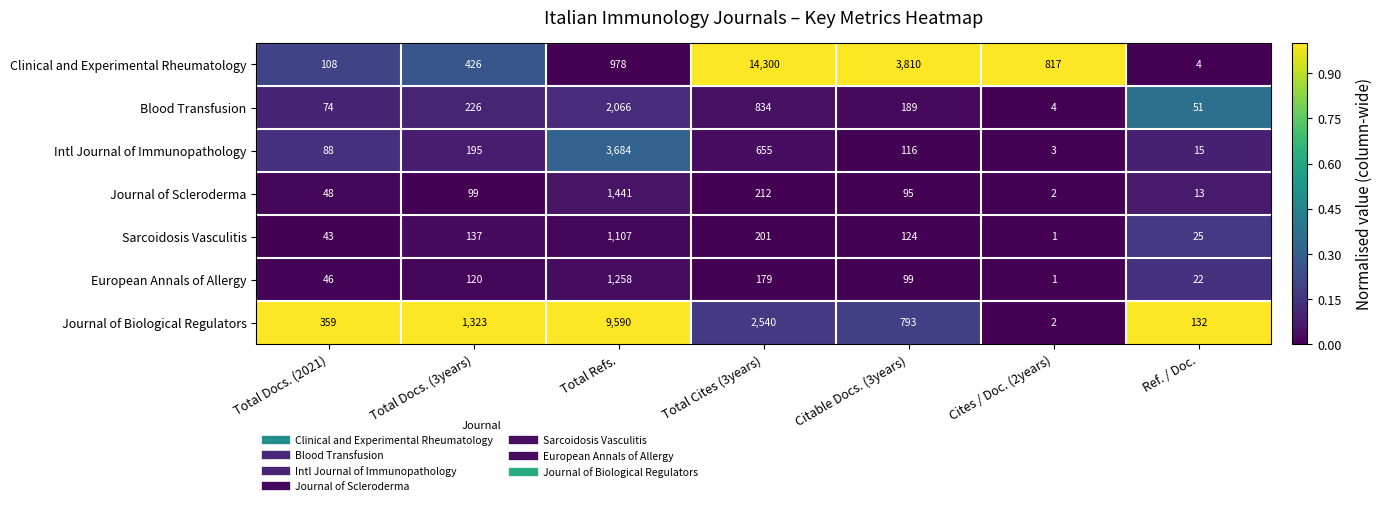

The value of Journal of Scleroderma at Total Cites (3years) is 318. True or false?

False